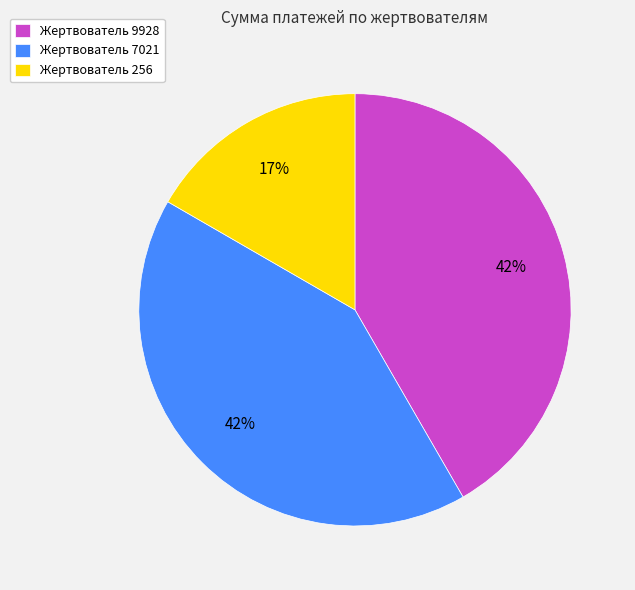

To the nearest percent, what is the difference between the largest and smallest slice percentages?

25%